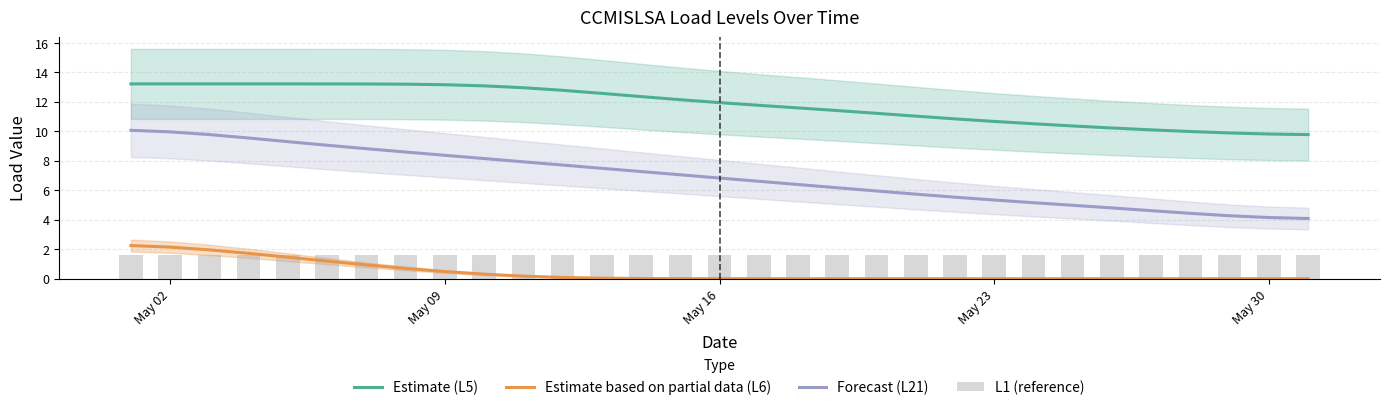

True or false: Estimate (L5) and Estimate based on partial data (L6) cross at least once.

False